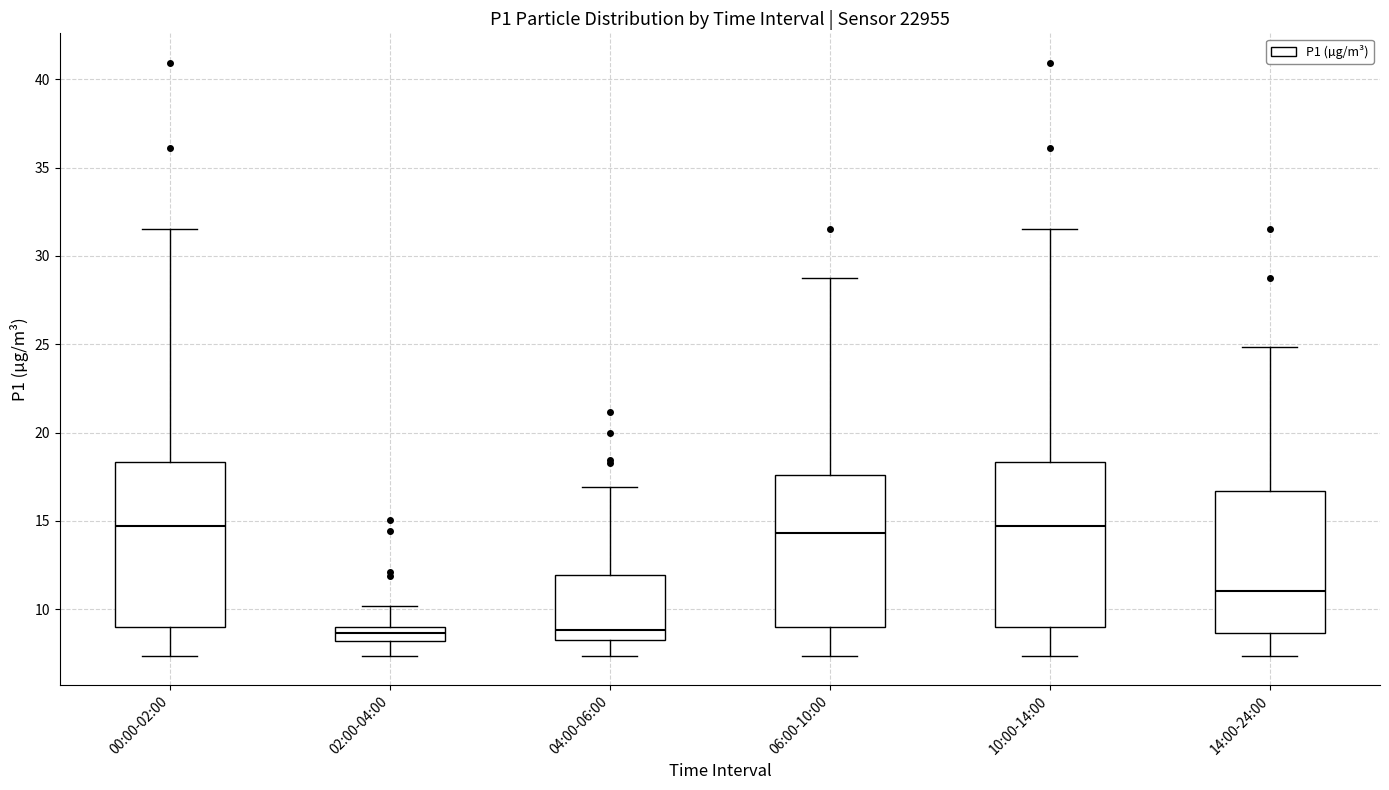

Reading left to right, read every box against the y-axis: the position of its median line, the range the box covers, and the ends of its whiskers. The values are not printed on the chart, so give them approximately, as read against the axis.

00:00-02:00: median 14.5, box 9.0 to 18.5, whiskers 7.5 to 31.5
02:00-04:00: median 8.5, box 8.0 to 9.0, whiskers 7.5 to 10.0
04:00-06:00: median 9.0, box 8.5 to 12.0, whiskers 7.5 to 17.0
06:00-10:00: median 14.5, box 9.0 to 17.5, whiskers 7.5 to 29.0
10:00-14:00: median 14.5, box 9.0 to 18.5, whiskers 7.5 to 31.5
14:00-24:00: median 11.0, box 8.5 to 16.5, whiskers 7.5 to 25.0